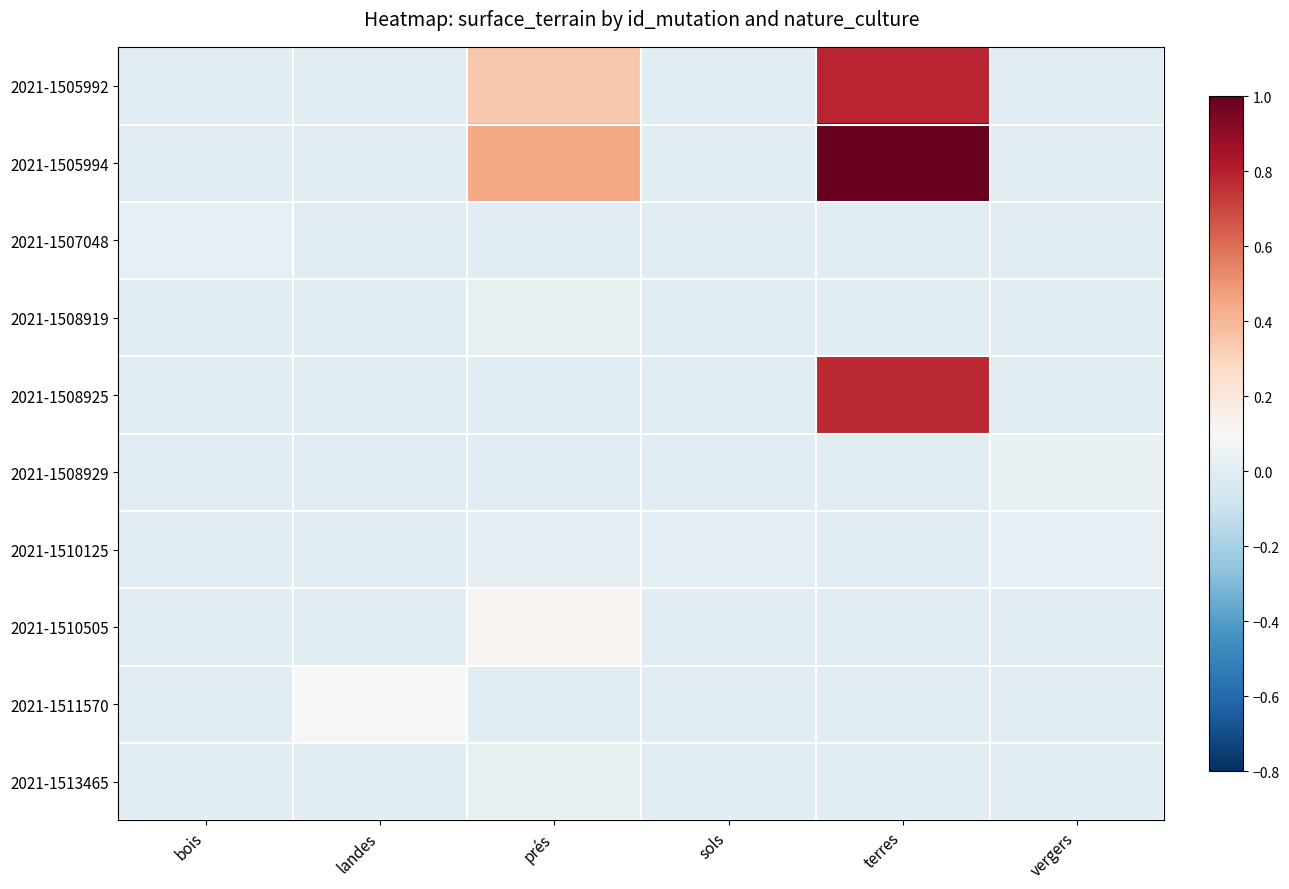

At which category does the chart reach its peak across all series?

terres